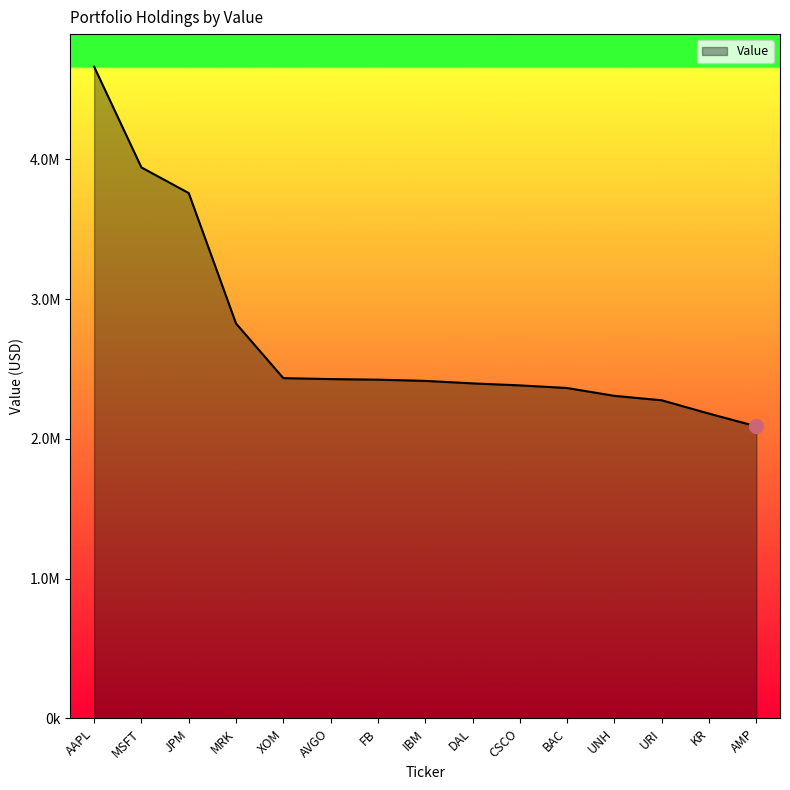

Does the chart have visible grid lines?

No